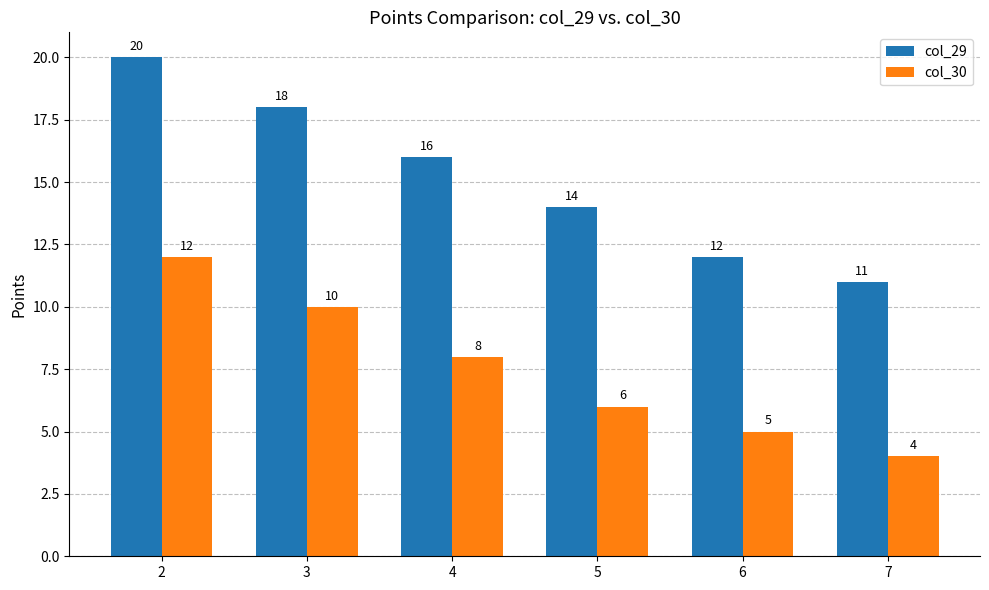

Rank the series at 2 from lowest to highest value.

col_30, col_29